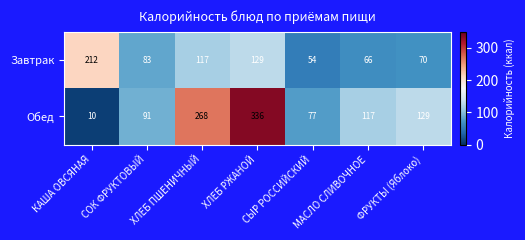

What is the sum of all Завтрак values?

731